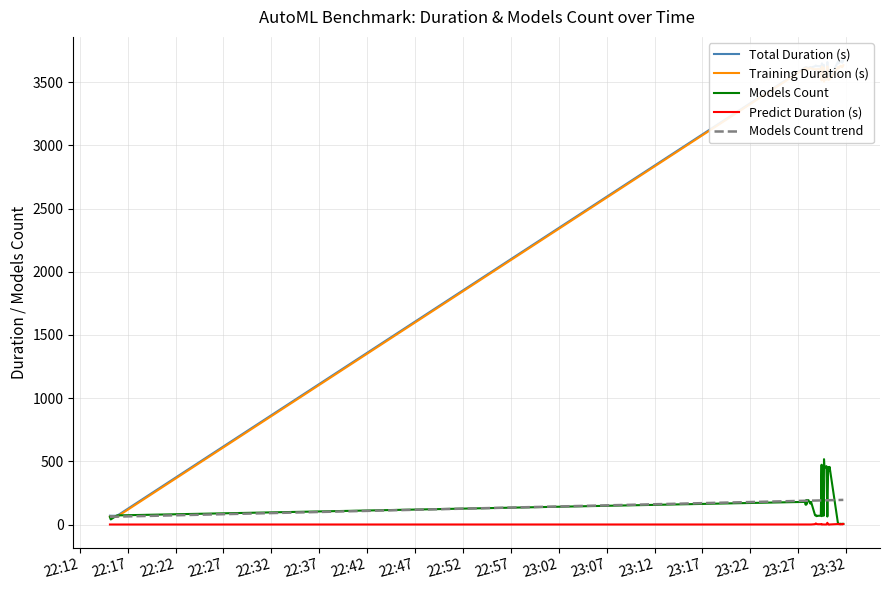

What is the label of the 9th point from the left?

22:52